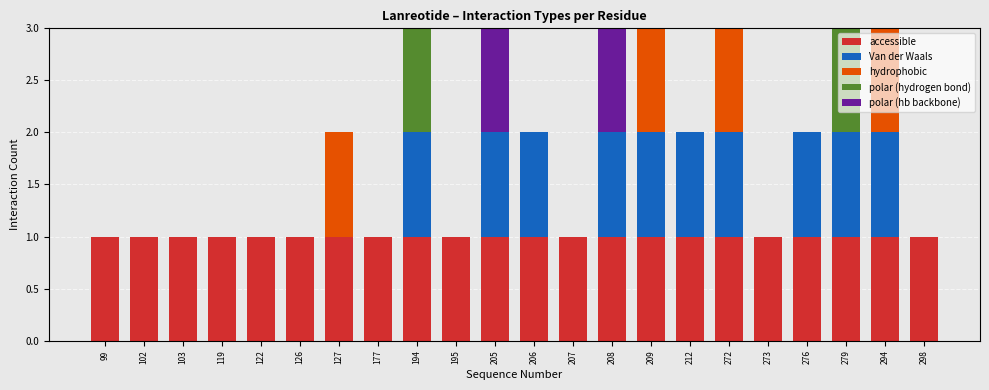

How many data points does each series have?

22